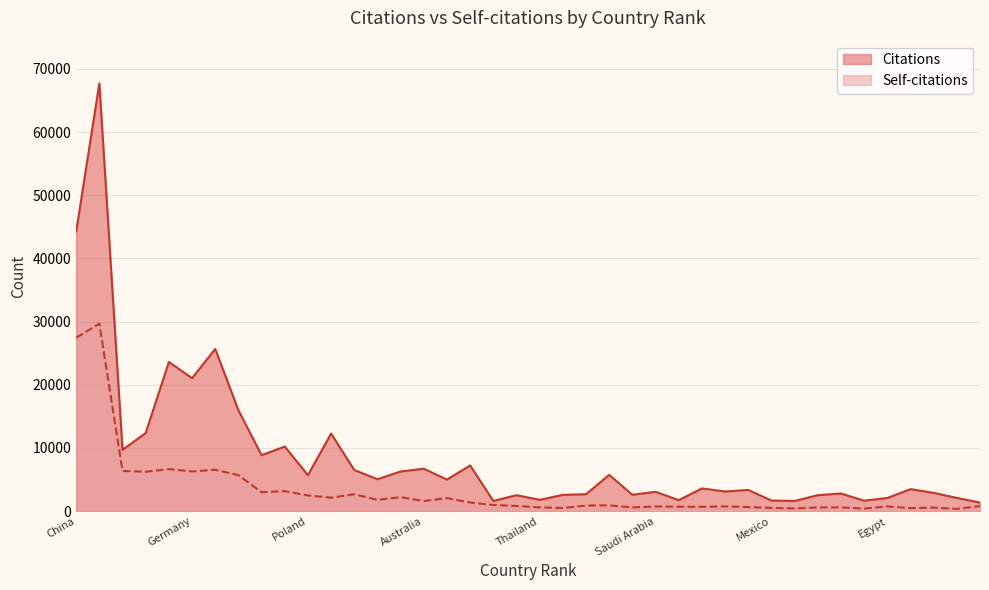

Where is the first local minimum for Self-citations?

India